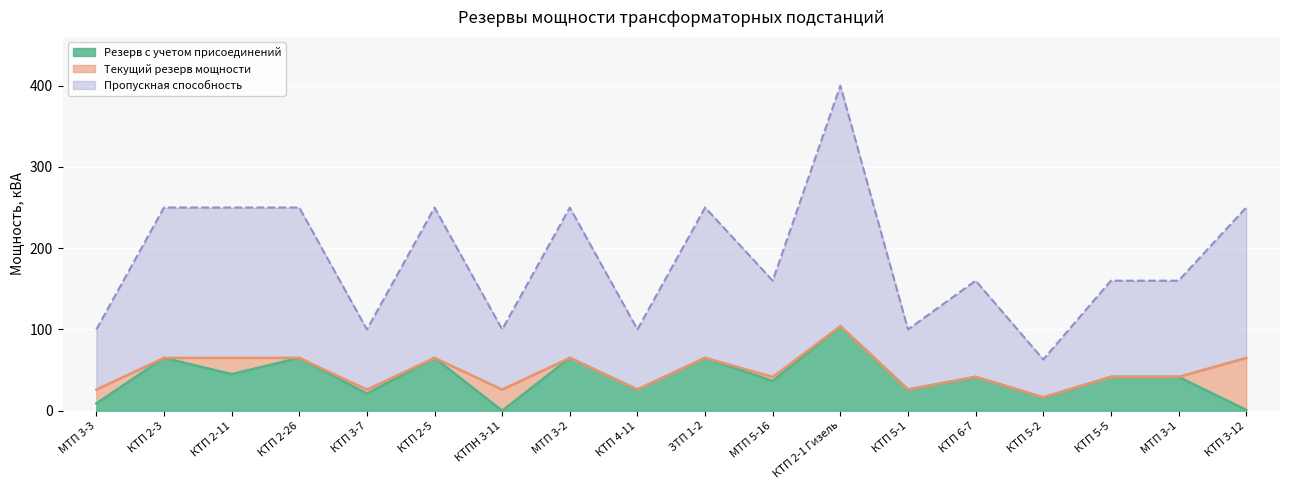

True or false: Пропускная способность has a value of 8.3 at МТП 5-16.

False